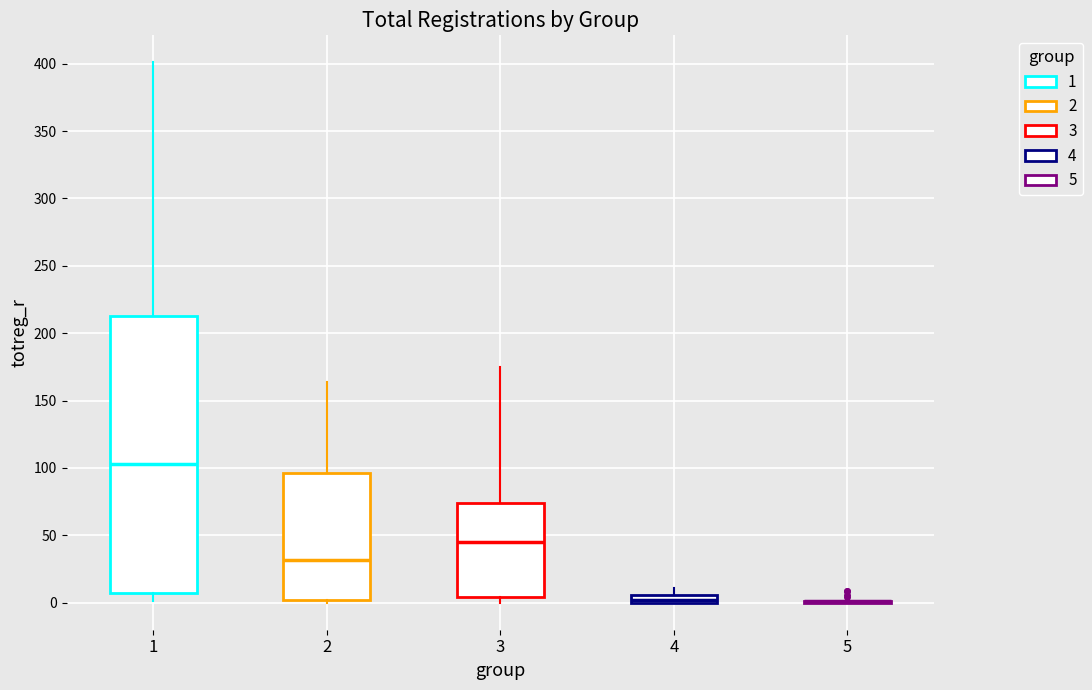

Which box is the tallest, from its lower edge to its upper edge?

1